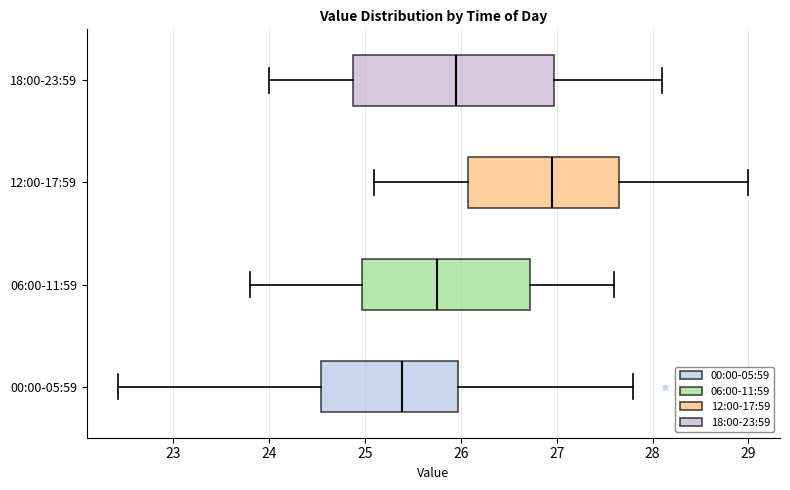

Which box is the widest, from its left edge to its right edge?

18:00-23:59